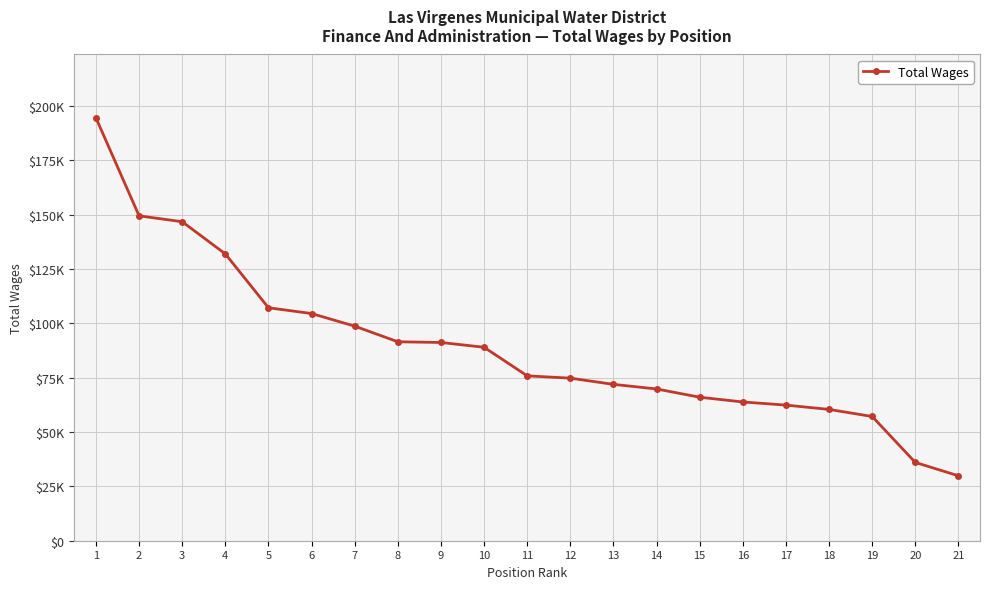

Is it true that the value at 12 is 44947?

False